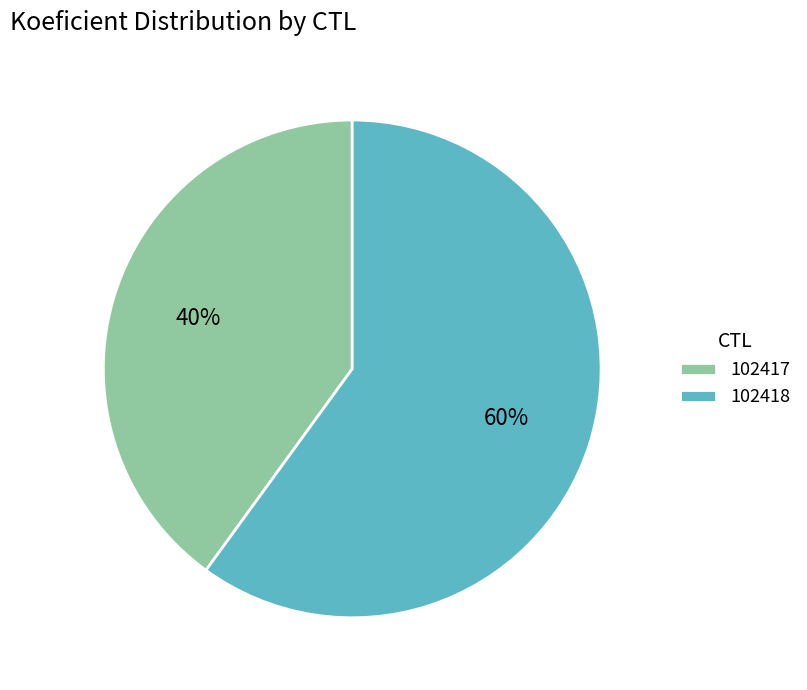

Do 102418 and 102417 together represent more than half of the pie?

Yes